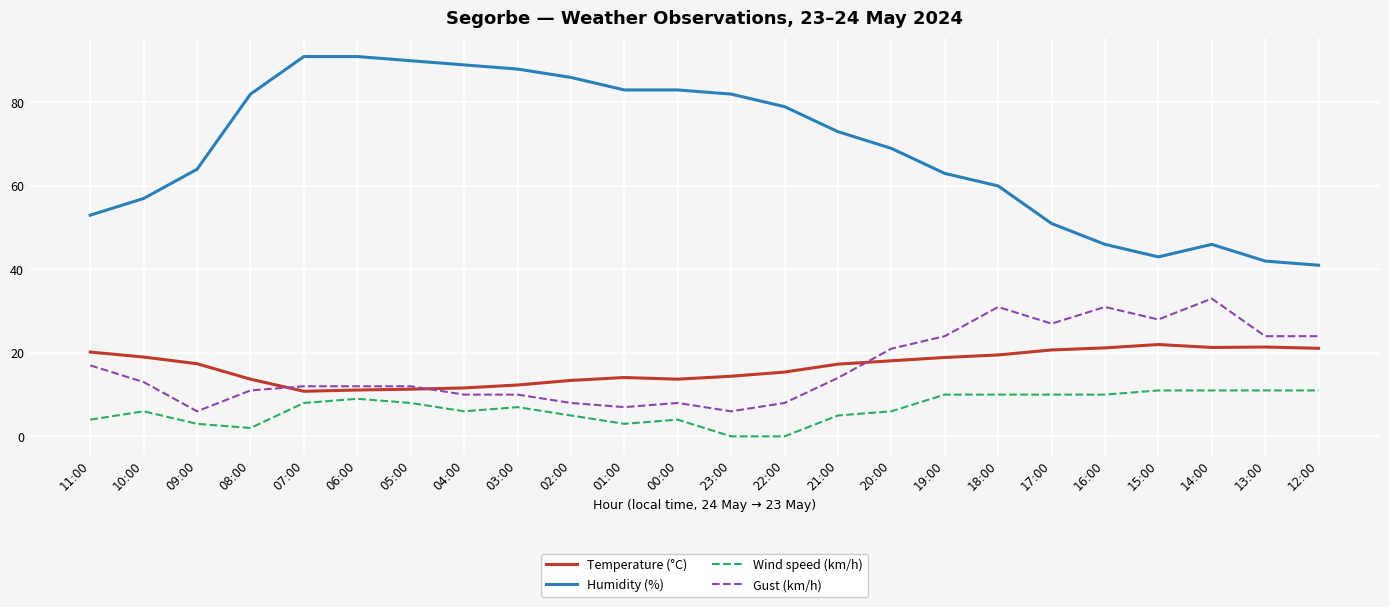

Read the Wind speed (km/h) value at 08:00.

2.0